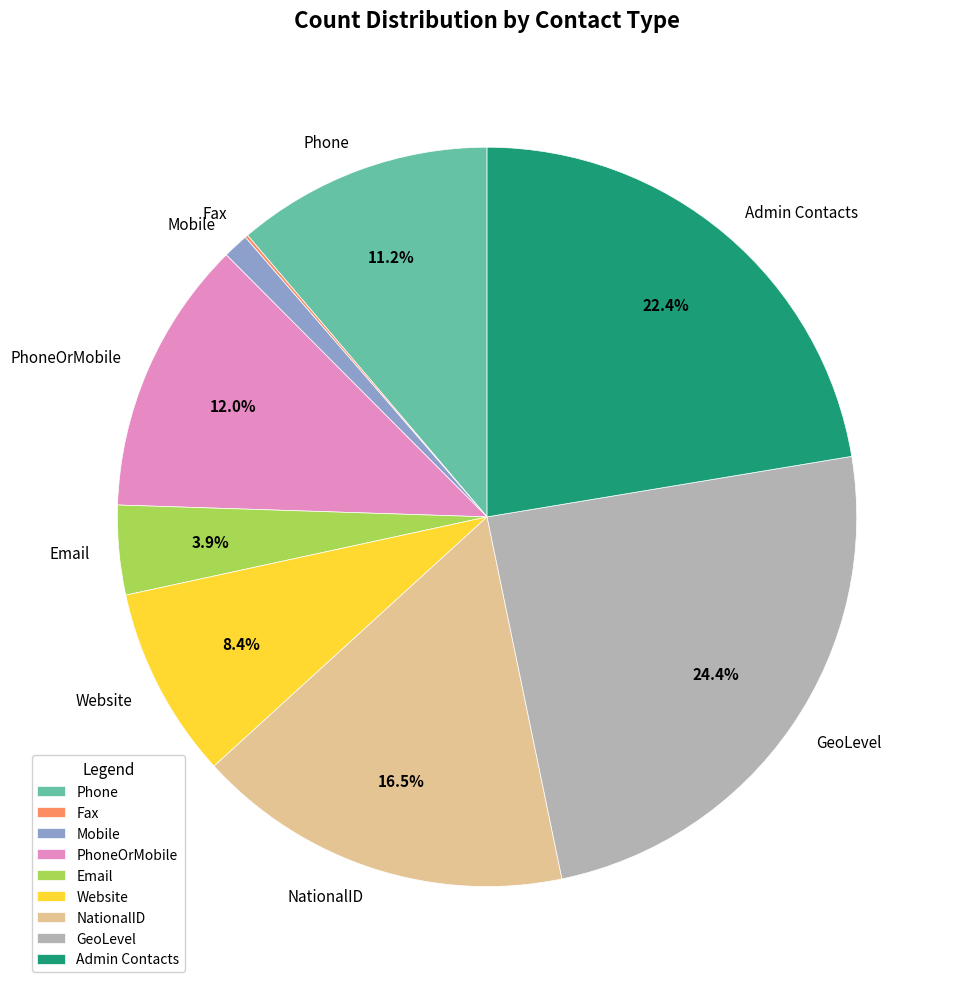

Is there a majority slice in this chart?

No